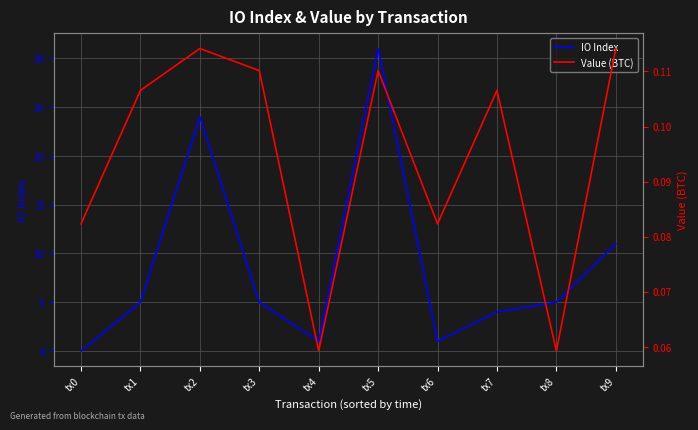

List the labels in order of Value (BTC) value, smallest first.

tx4, tx8, tx0, tx6, tx1, tx7, tx3, tx5, tx2, tx9